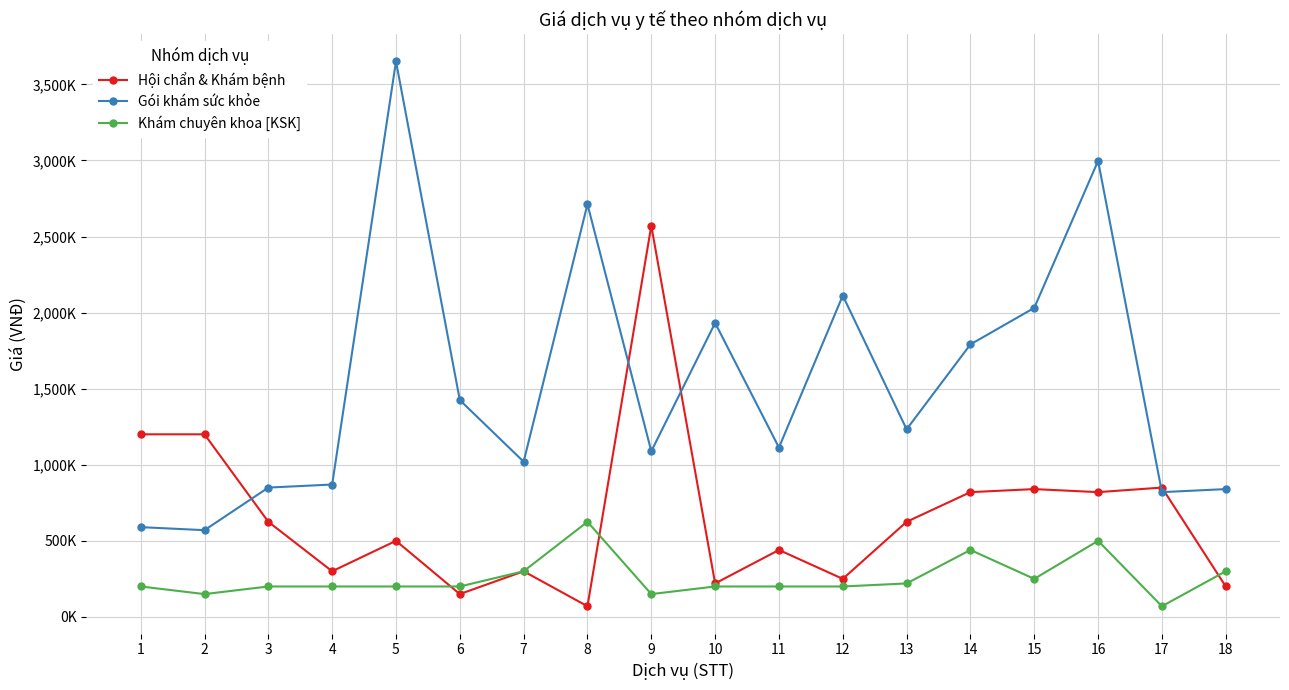

Does the chart display data point markers on the line(s)?

Yes